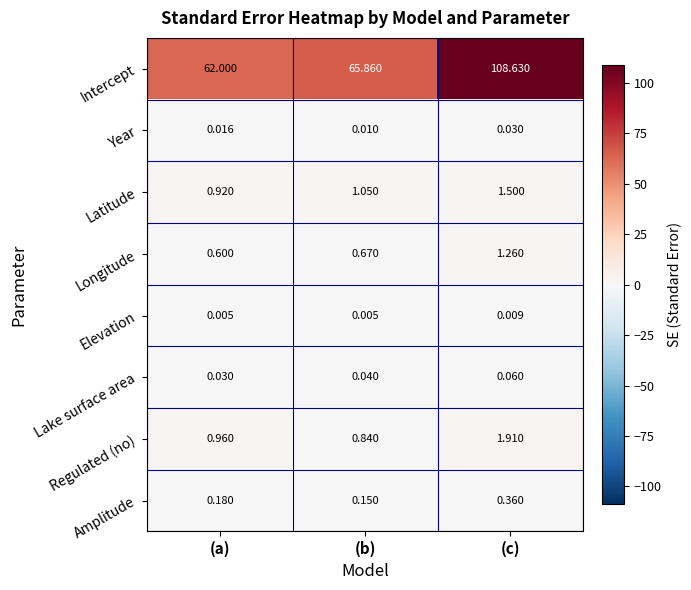

Between (a) and (c), which series saw the biggest shift?

Intercept